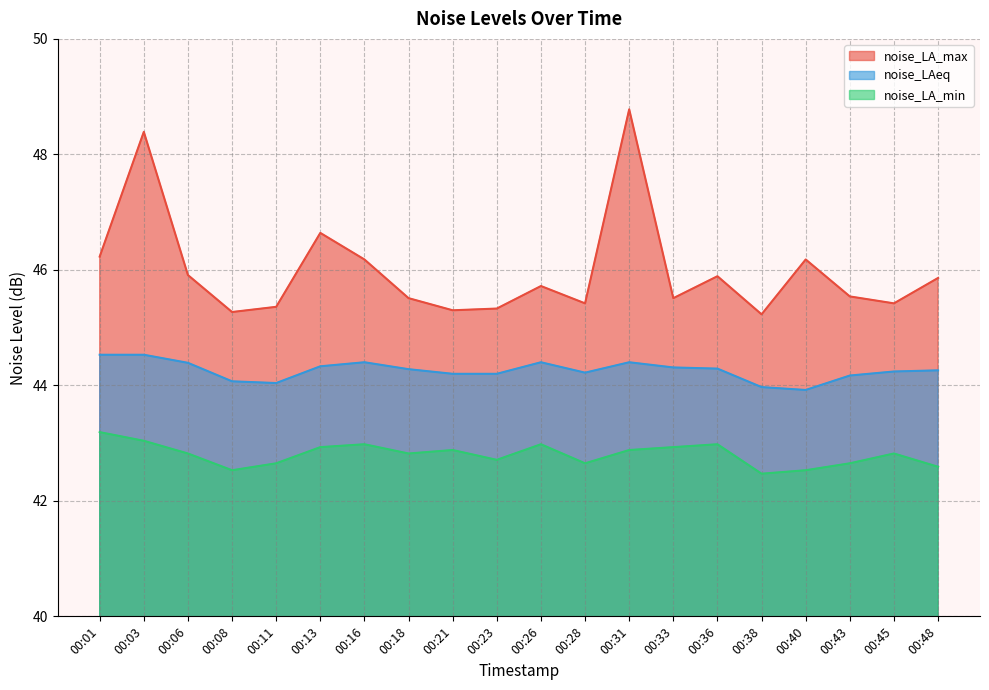

True or false: noise_LA_max and noise_LAeq intersect in this chart.

False